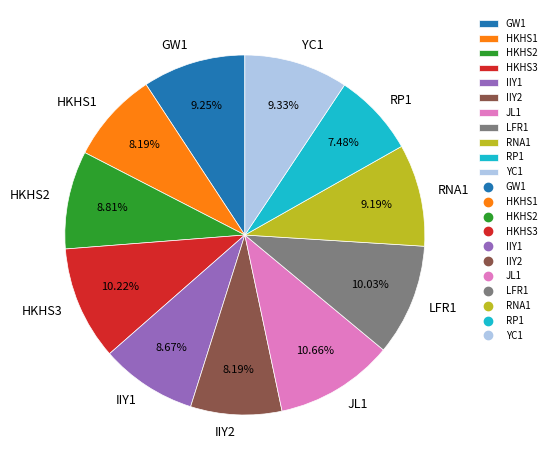

How many slices are in this pie chart?

11